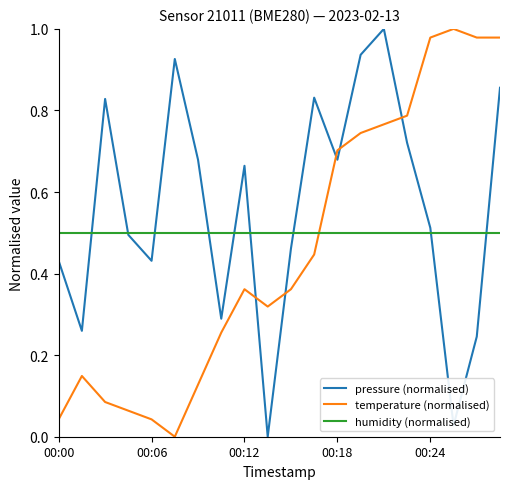

True or false: temperature (normalised) has more than 0 points higher than both neighbors.

True